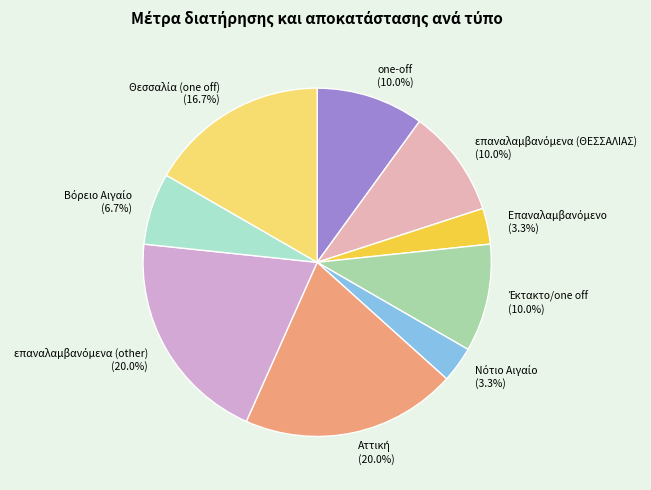

Is there any slice that represents more than half of the pie?

No